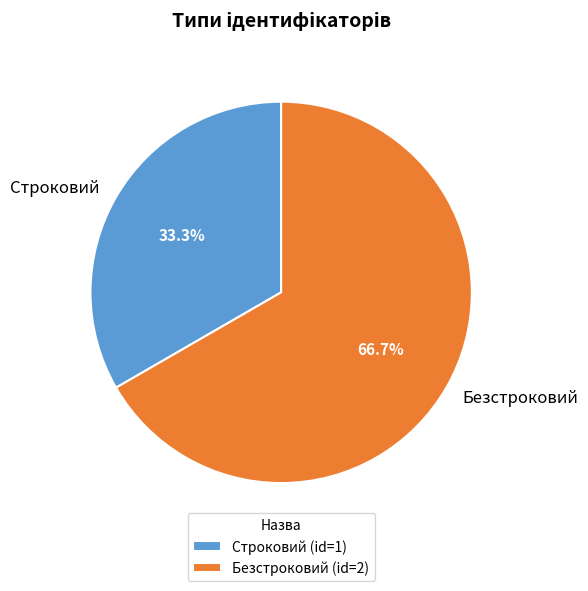

To the nearest percent, what is the difference between the Строковий and Безстроковий slice percentages?

33%